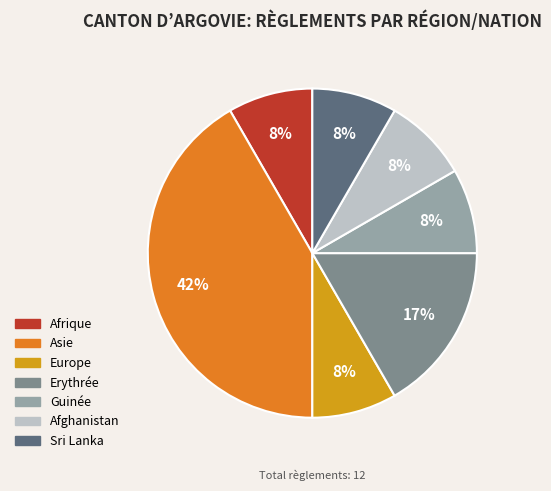

To the nearest percent, what portion does Erythrée represent?

17%